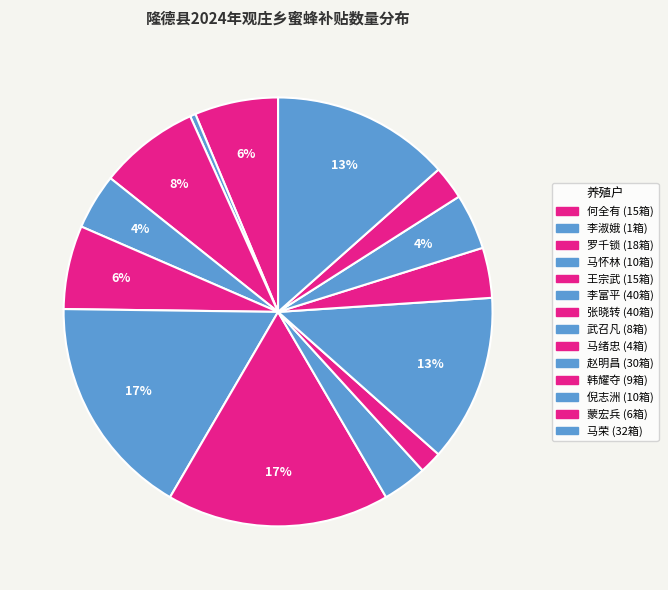

What is the change in value from 王宗武 to 李富平?

+25